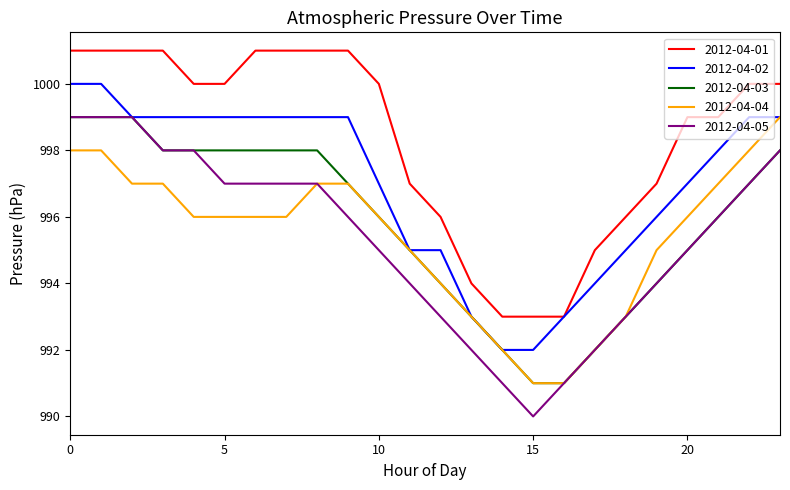

Which series has the largest total across all categories?

2012-04-01